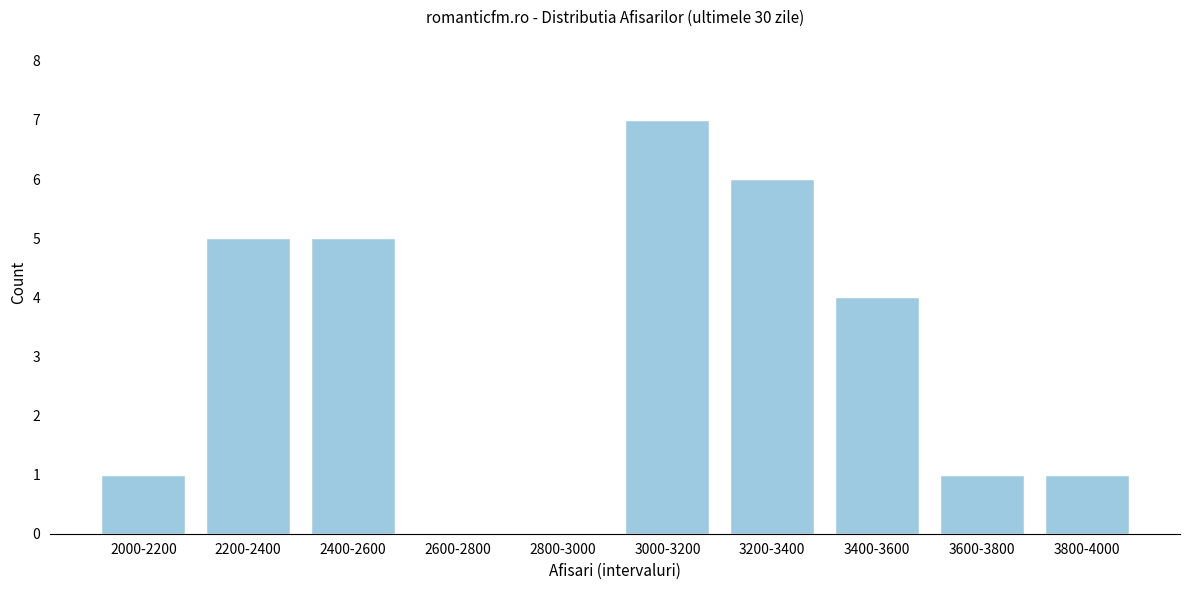

Reading left to right, transcribe all the data shown in this chart.

2000-2200=1	2200-2400=5	2400-2600=5	2600-2800=0	2800-3000=0	3000-3200=7	3200-3400=6	3400-3600=4	3600-3800=1	3800-4000=1